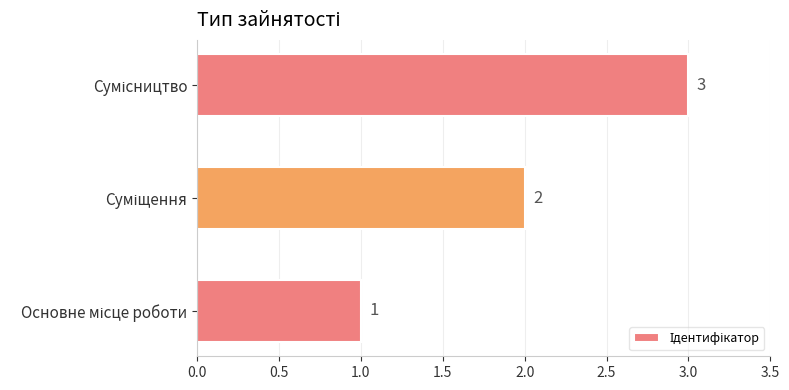

What is the minimum value shown in the chart?

1